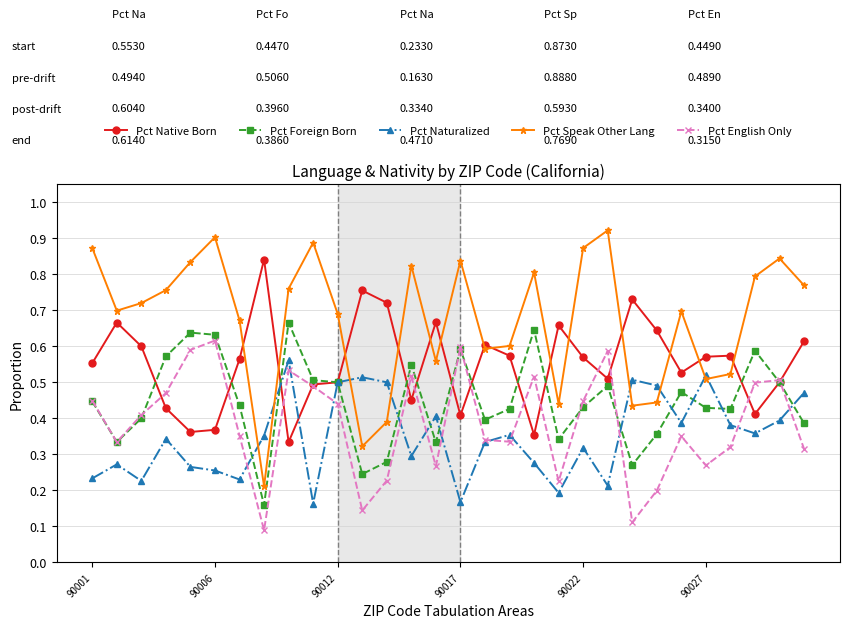

At how many categories does at least one series exceed 0?

30